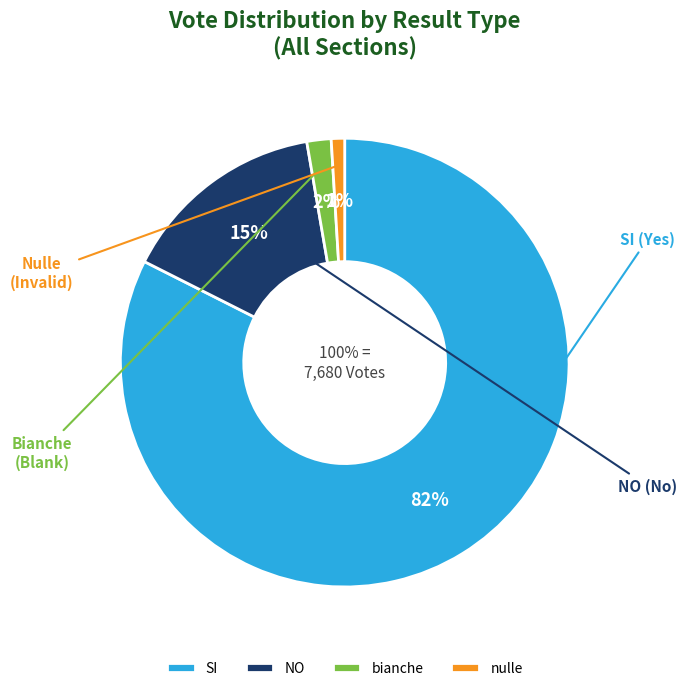

Which series has the widest spread of values?

SI